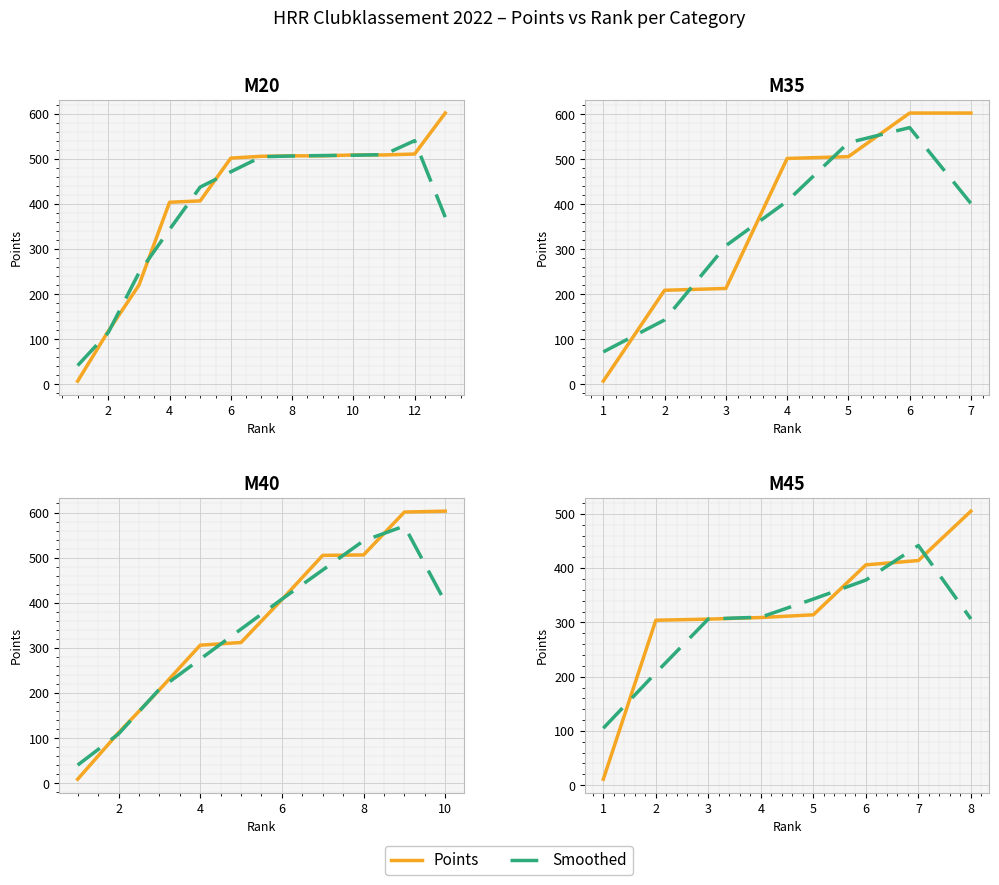

Is the value of Smoothed at 6 greater than the value of Points at 7?

No